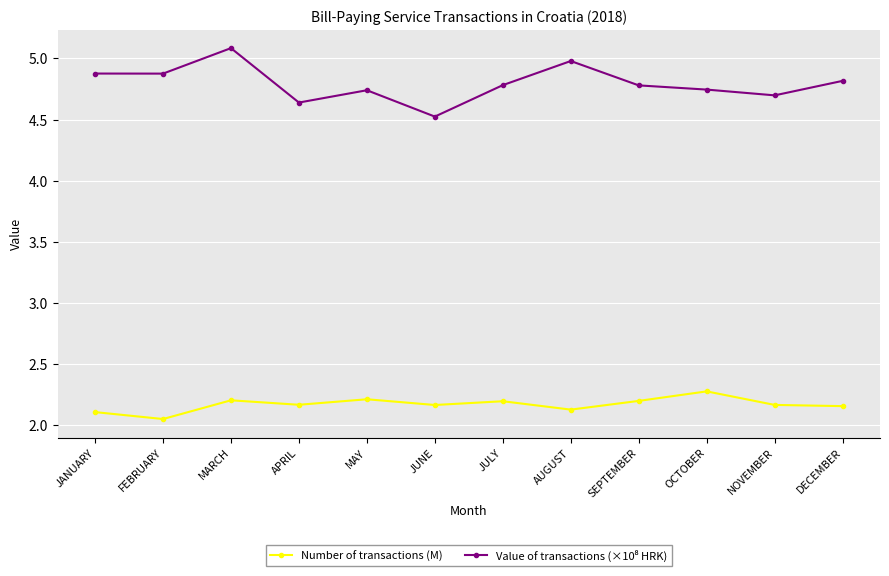

The value of Number of transactions (M) at AUGUST is 3.7. True or false?

False